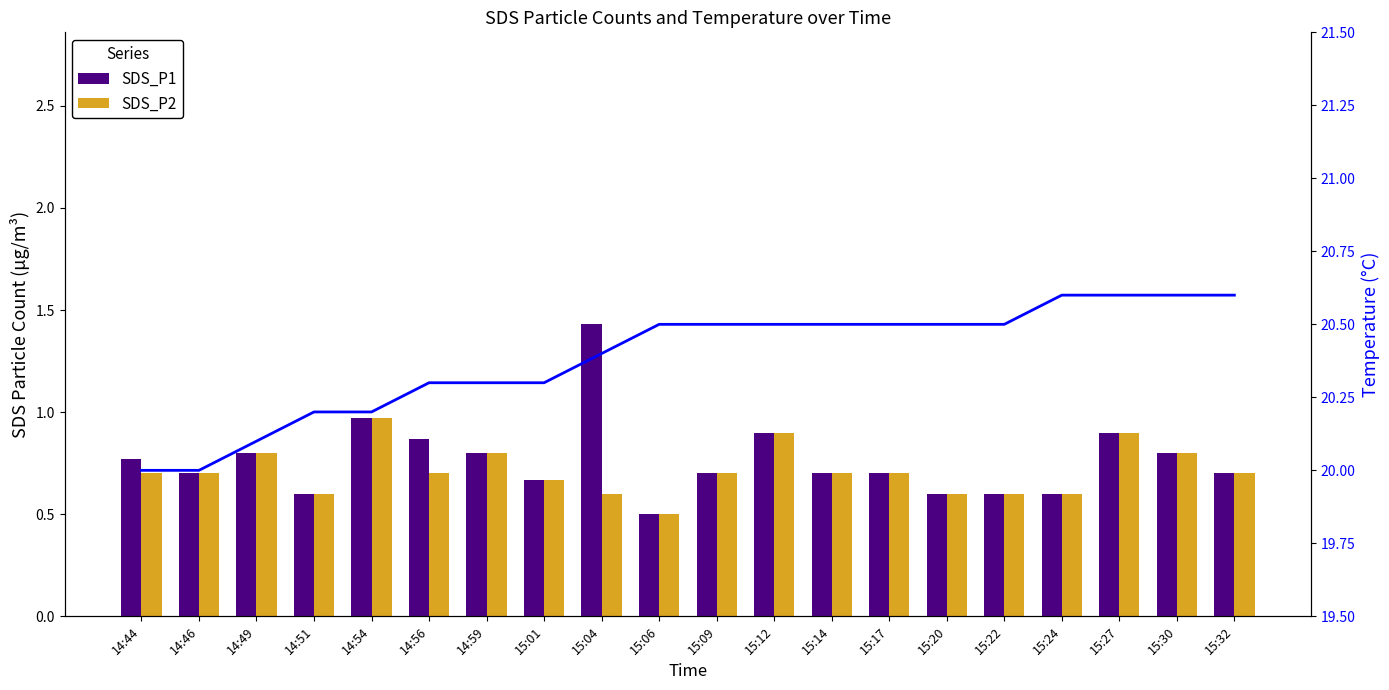

Reading left to right, transcribe all the data shown in this chart.

SDS_P1: 14:44=0.8	14:46=0.7	14:49=0.8	14:51=0.6	14:54=1.0	14:56=0.9	14:59=0.8	15:01=0.7	15:04=1.4	15:06=0.5	15:09=0.7	15:12=0.9	15:14=0.7	15:17=0.7	15:20=0.6	15:22=0.6	15:24=0.6	15:27=0.9	15:30=0.8	15:32=0.7
SDS_P2: 14:44=0.7	14:46=0.7	14:49=0.8	14:51=0.6	14:54=1.0	14:56=0.7	14:59=0.8	15:01=0.7	15:04=0.6	15:06=0.5	15:09=0.7	15:12=0.9	15:14=0.7	15:17=0.7	15:20=0.6	15:22=0.6	15:24=0.6	15:27=0.9	15:30=0.8	15:32=0.7
Temp: 14:44=20.0	14:46=20.0	14:49=20.1	14:51=20.2	14:54=20.2	14:56=20.3	14:59=20.3	15:01=20.3	15:04=20.4	15:06=20.5	15:09=20.5	15:12=20.5	15:14=20.5	15:17=20.5	15:20=20.5	15:22=20.5	15:24=20.6	15:27=20.6	15:30=20.6	15:32=20.6